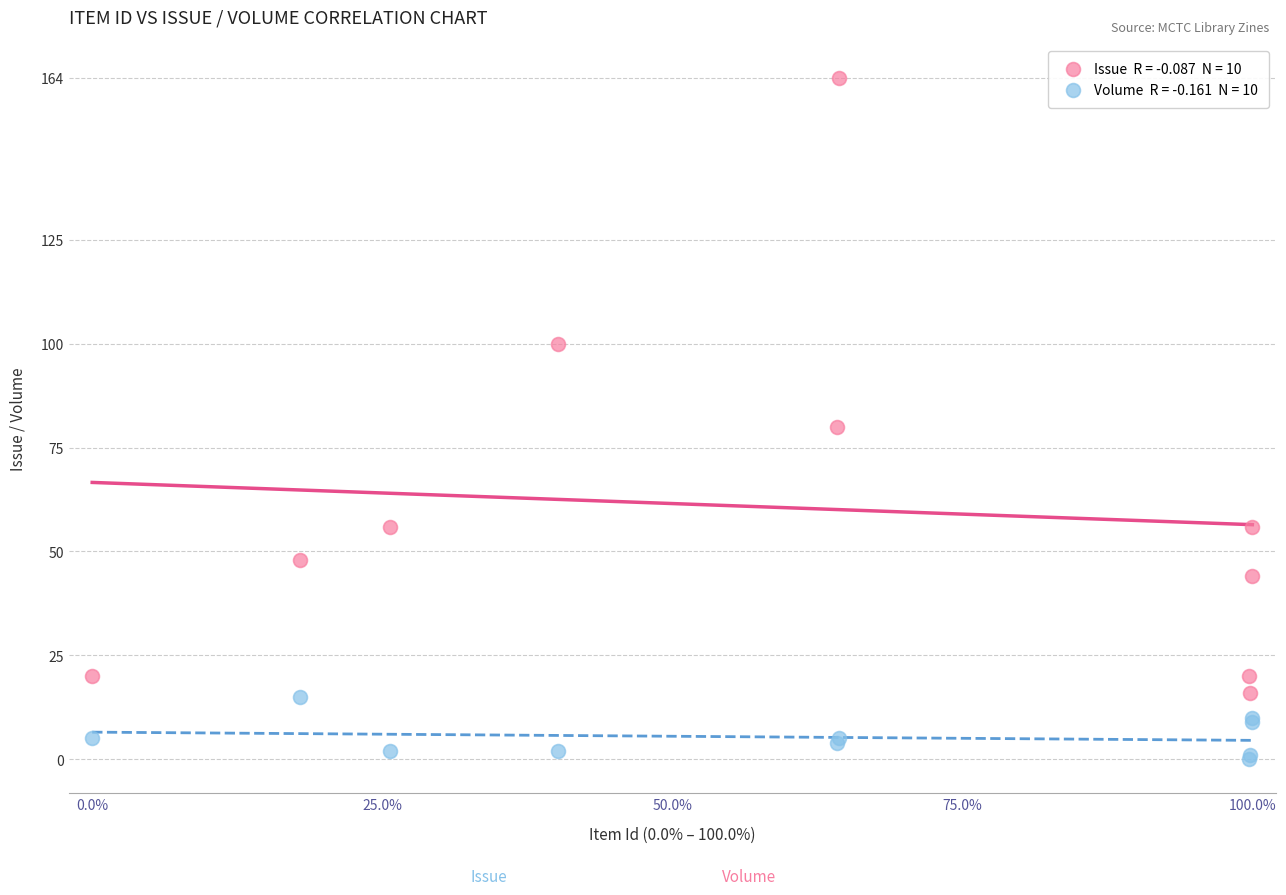

Across all series, what Y value is closest to 82?

80